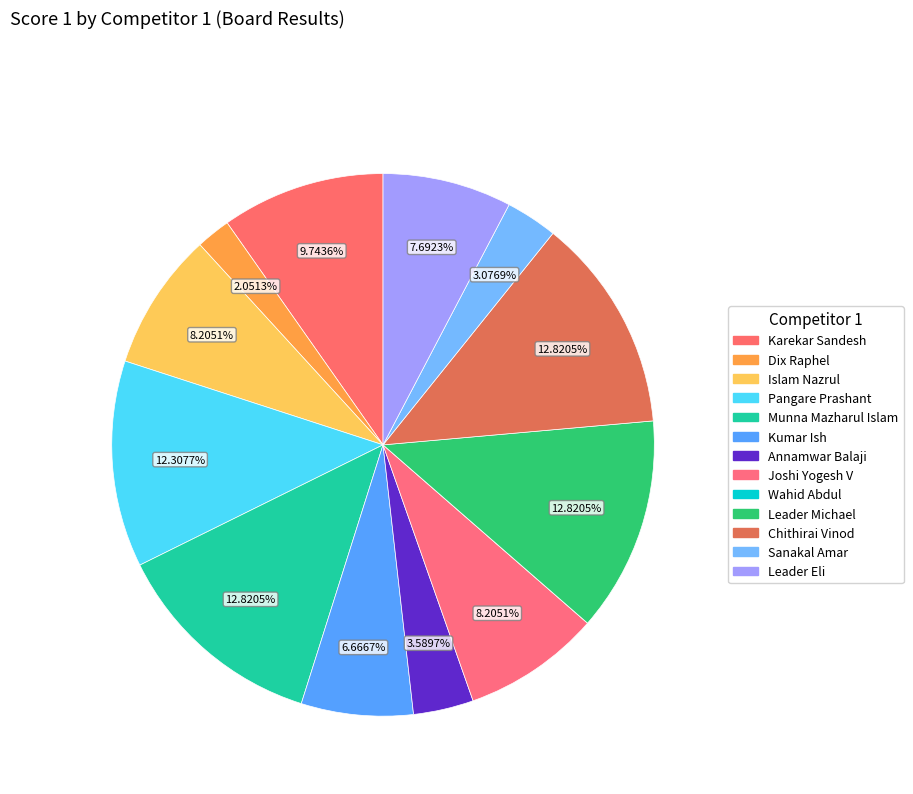

Combined, do Chithirai Vinod and Sanakal Amar account for over 50%?

No